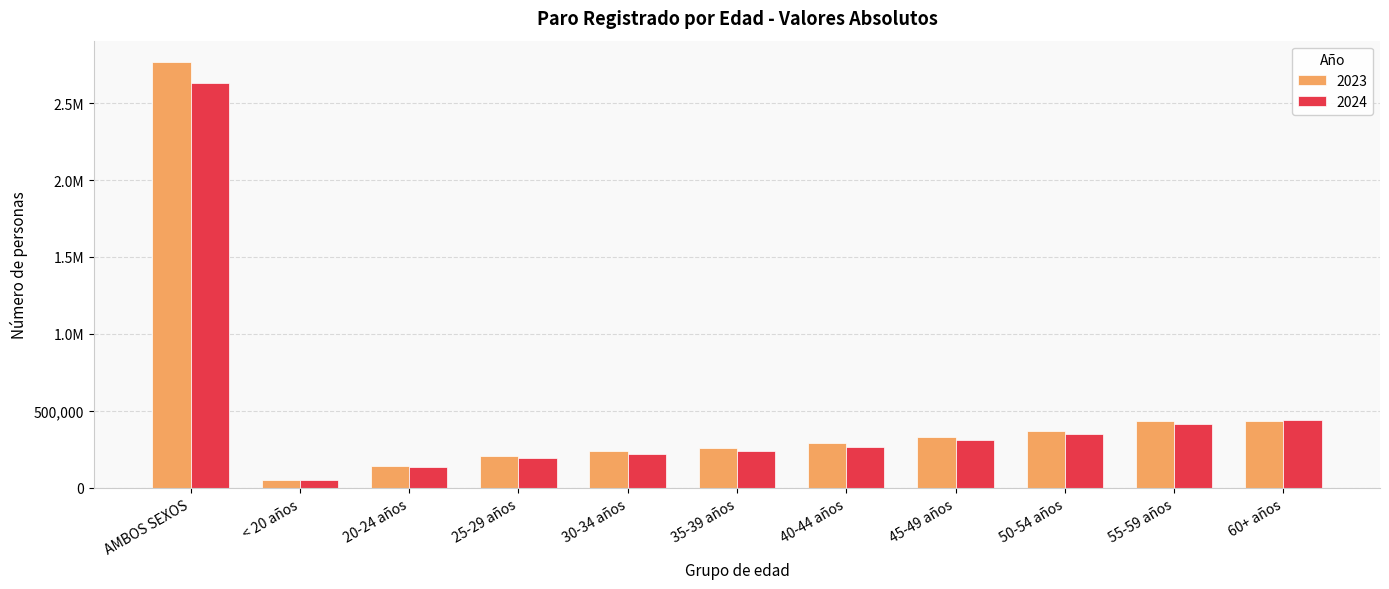

What are all the series names shown in the legend?

2023, 2024